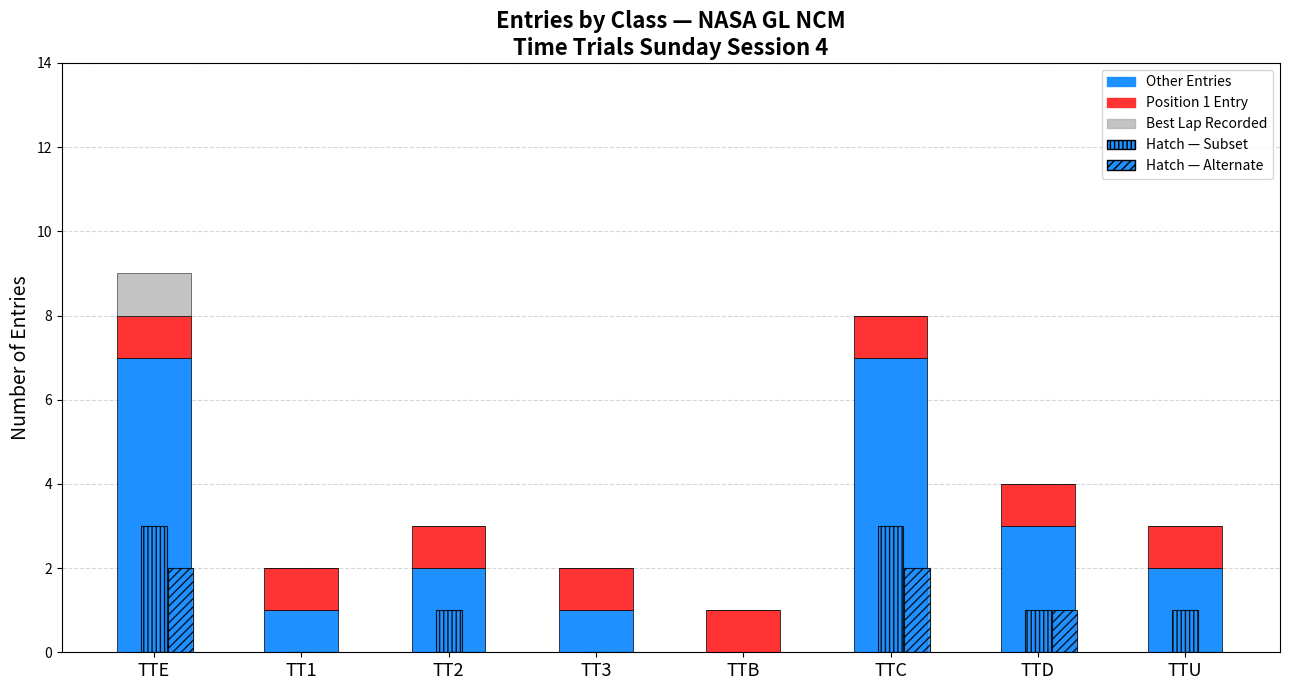

How many Best Lap Recorded values are between 0 and 1?

8